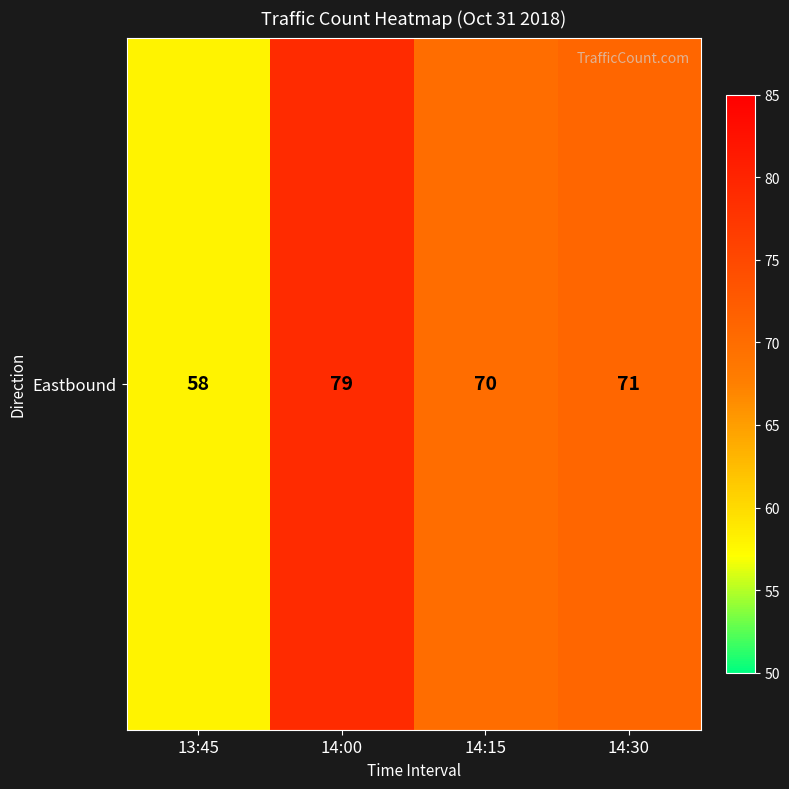

True or false: the data shows 116 at 14:00.

False